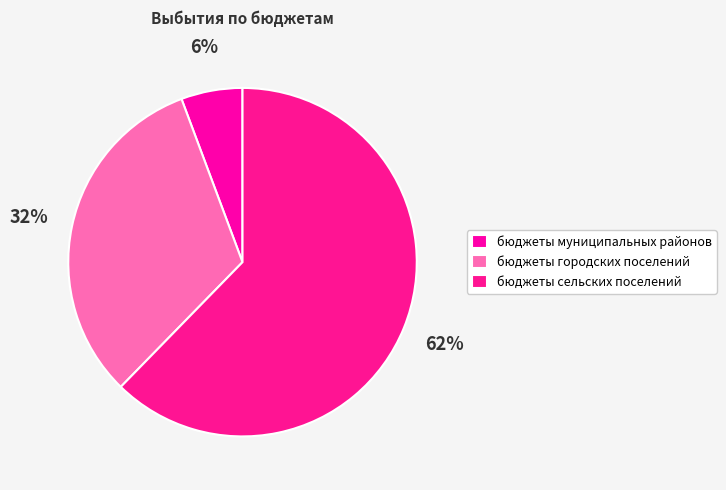

Is the sum of бюджеты муниципальных районов and бюджеты городских поселений greater than half?

No